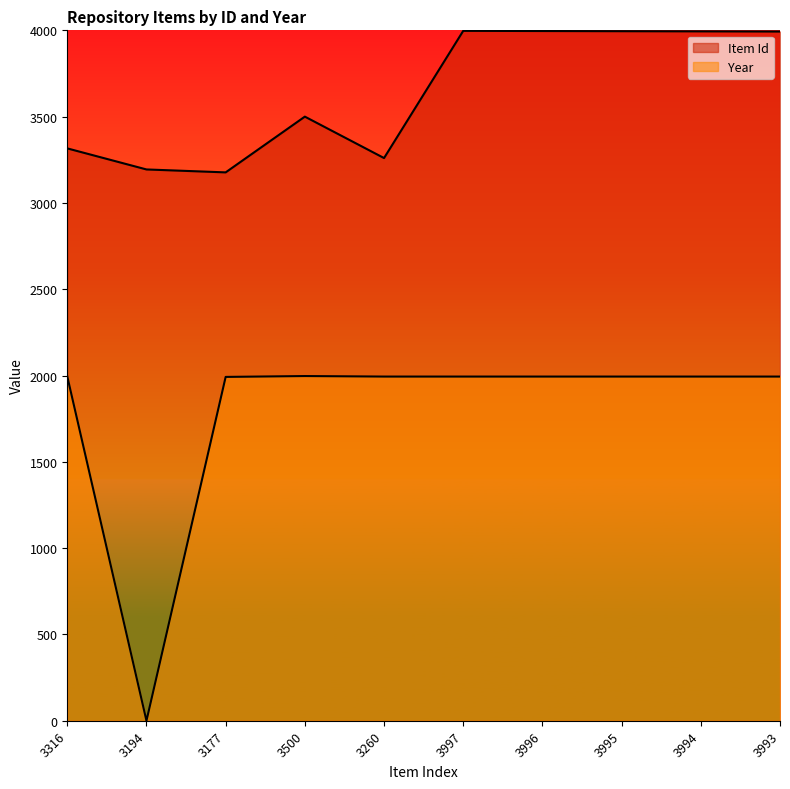

True or false: Year has more than 2 interior local peaks.

False